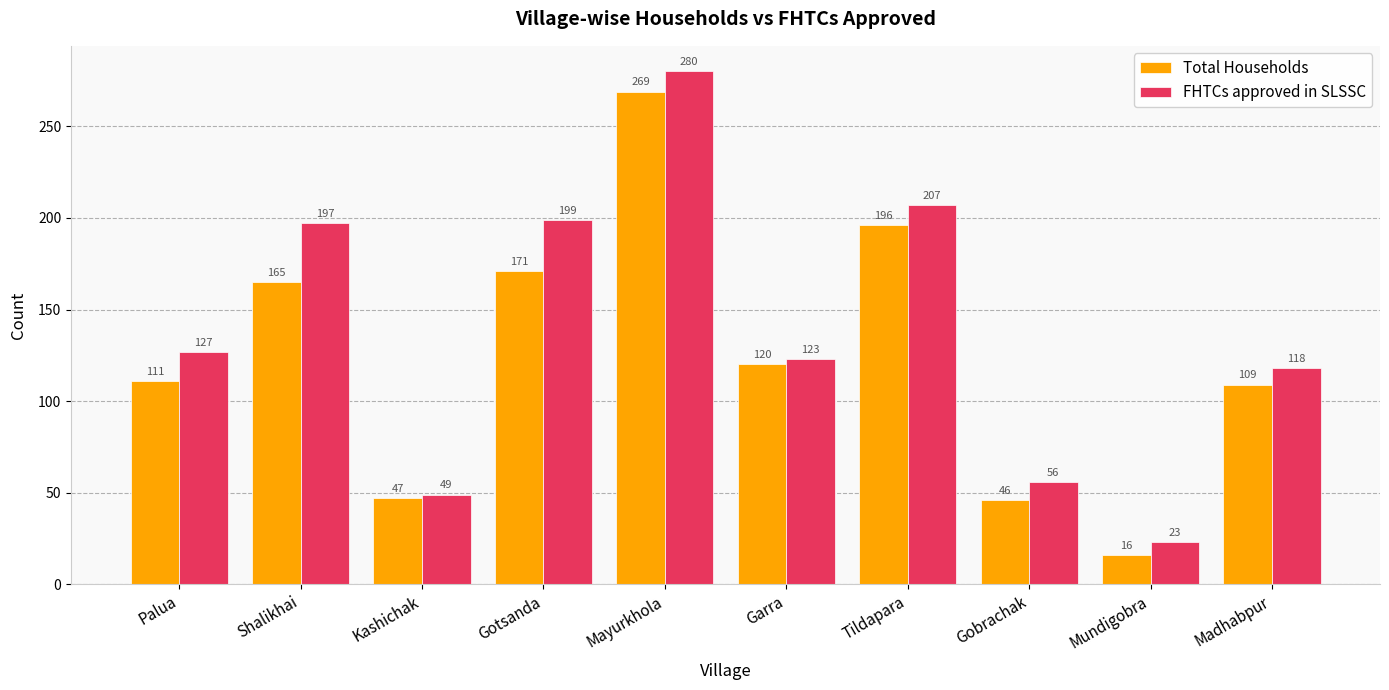

Which category has the highest value across all series?

Mayurkhola